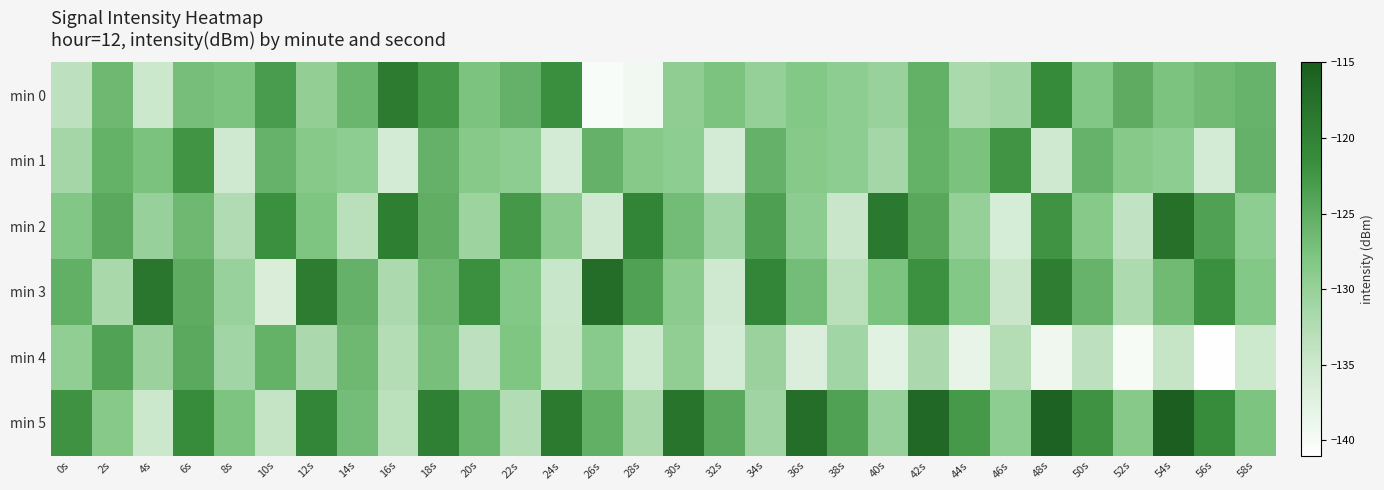

Rank the series by their maximum value, from highest to lowest.

min 5, min 3, min 2, min 0, min 1, min 4